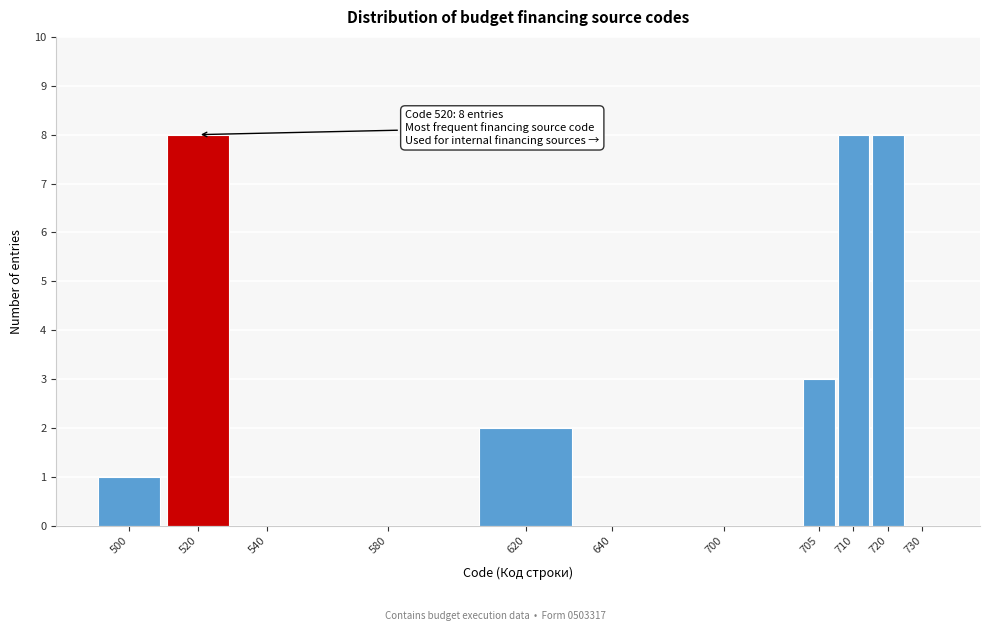

Reading left to right, what are all the values shown in this chart?

500=1	520=8	540=0	580=0	620=2	640=0	700=0	705=3	710=8	720=8	730=0